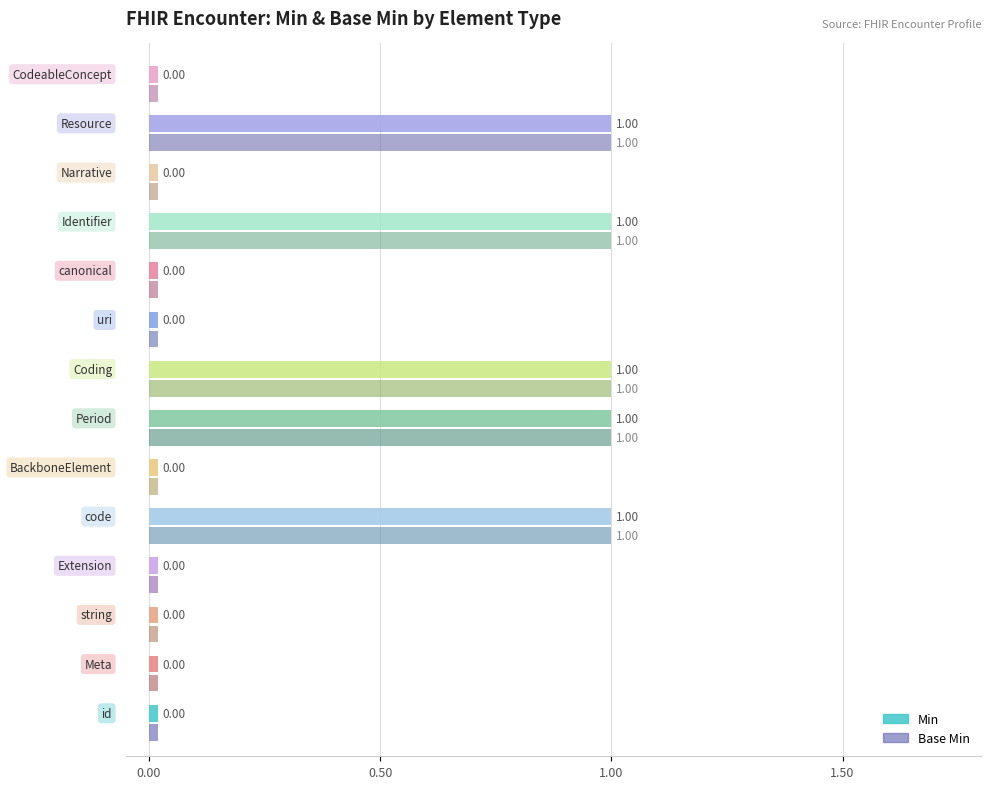

Which label corresponds to the largest value in the chart?

code